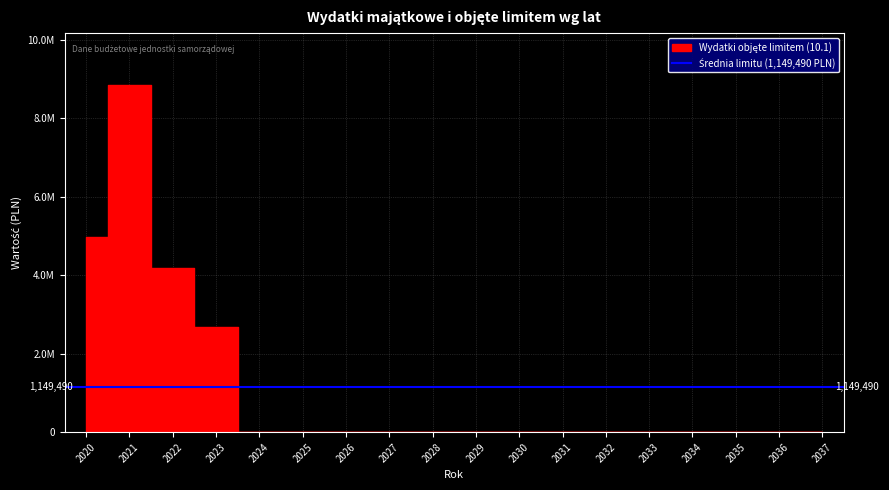

At which category does the data reach its first local peak?

2021